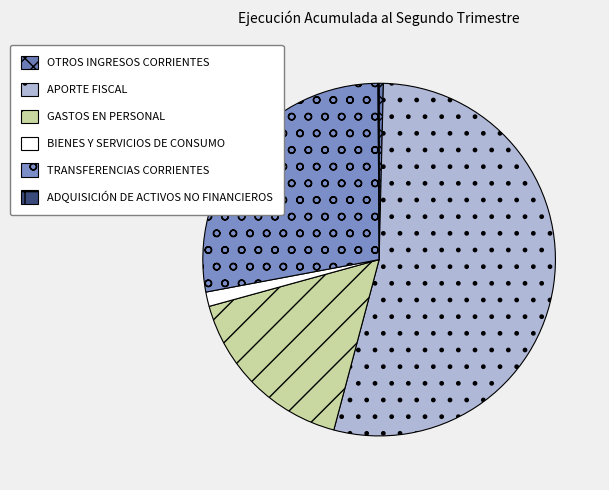

To the nearest percent, what portion does TRANSFERENCIAS CORRIENTES represent?

28%